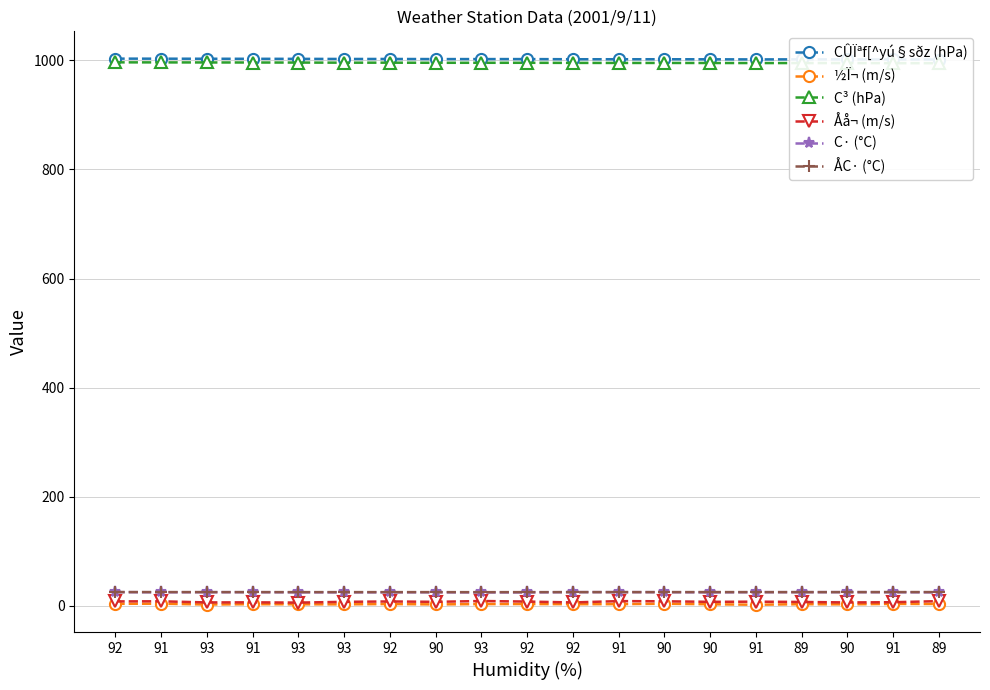

Reading left to right, transcribe all the data shown in this chart.

CÛÏªf[^yú§sðz (hPa): 1002.9	1002.8	1002.7	1002.6	1002.5	1002.3	1002.3	1002.1	1002.1	1002.1	1001.8	1001.8	1001.8	1001.7	1001.5	1001.6	1001.6	1001.4	1001.3
½Ï¬ (m/s): 3.9	4.1	2.6	3.2	3.0	2.9	3.5	2.8	3.4	3.5	3.2	3.3	4.0	3.1	2.2	3.2	2.9	3.7	3.6
C³ (hPa): 996.1	996.0	995.9	995.8	995.7	995.5	995.5	995.3	995.3	995.3	995.1	995.0	995.0	994.9	994.8	994.8	994.8	994.6	994.5
Åå¬ (m/s): 8.3	8.5	6.4	6.6	6.1	7.5	8.2	7.5	9.0	8.0	6.4	8.8	8.5	7.5	7.8	7.3	6.4	6.8	8.8
C· (°C): 25.3	25.0	25.2	25.2	25.0	24.9	25.0	25.0	24.8	24.8	25.3	25.3	25.2	24.9	25.2	25.2	25.3	25.1	24.9
ÅC· (°C): 25.4	25.4	25.3	25.3	25.3	25.3	25.3	25.3	25.2	25.3	25.3	25.3	25.3	25.4	25.3	25.3	25.3	25.4	25.4